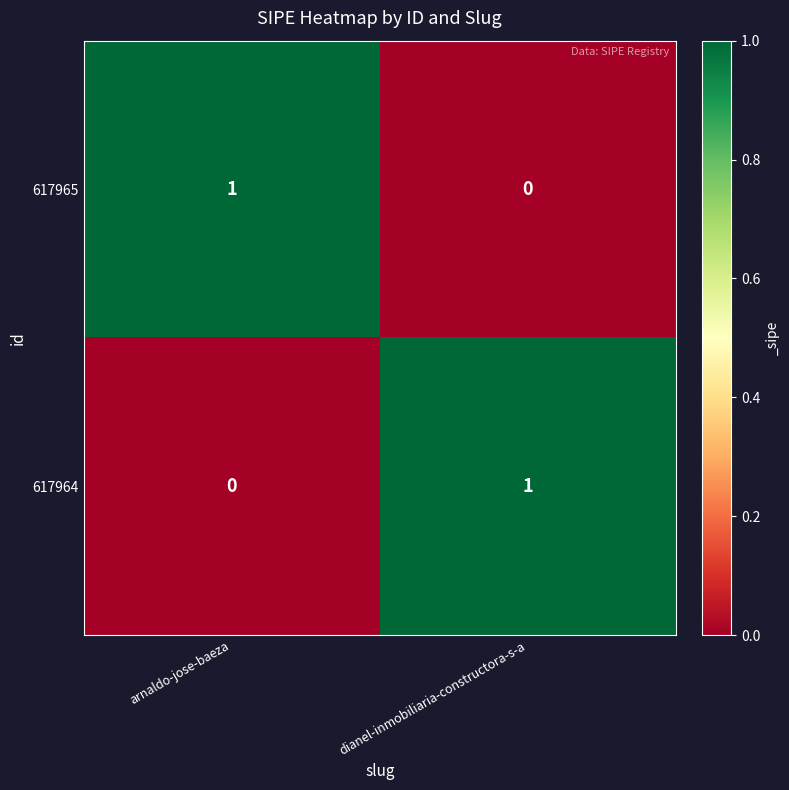

What is the difference between the highest and lowest values at dianel-inmobiliaria-constructora-s-a?

1